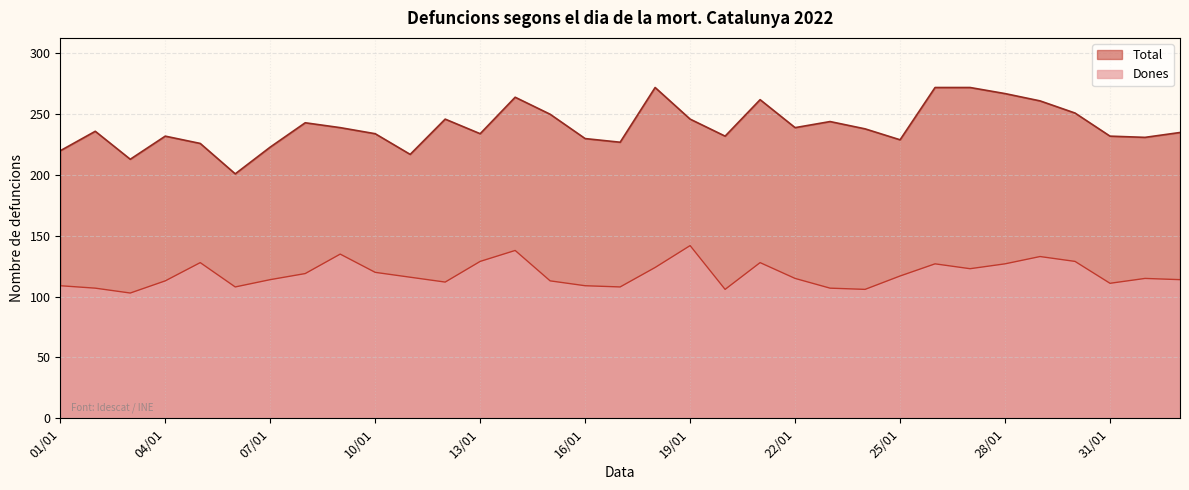

Rank the series by their average value, from highest to lowest.

Total, Dones